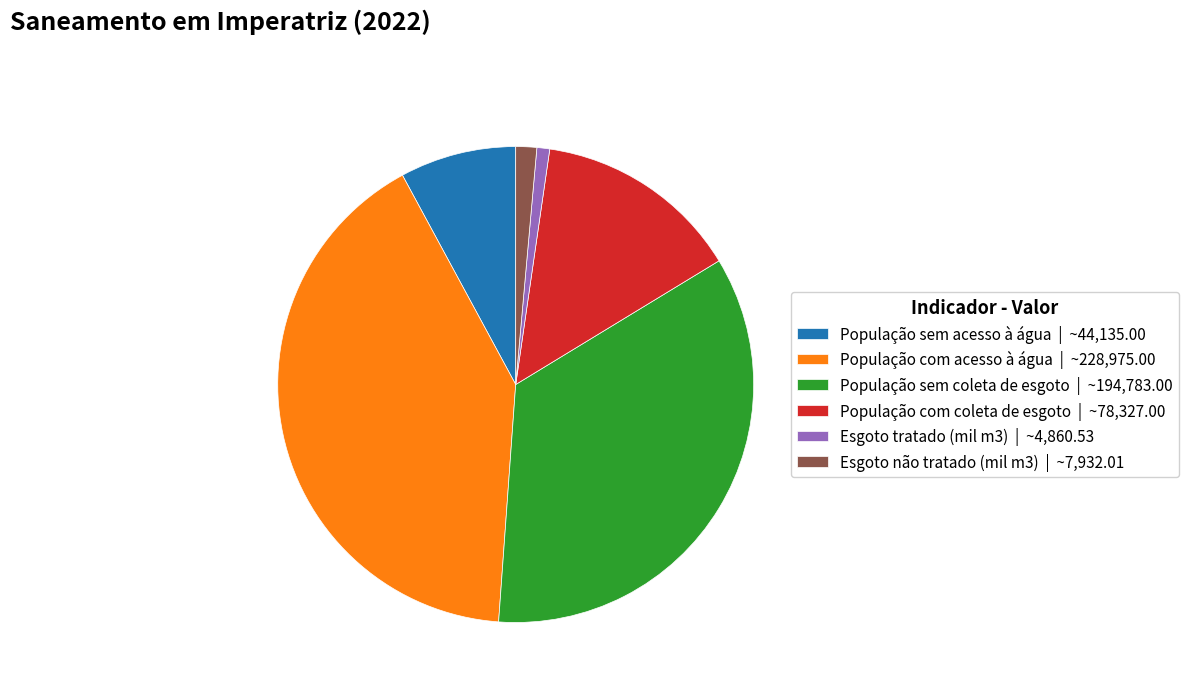

Is it true that Esgoto não tratado (mil m3) | ~7,932.01 is 1% of the pie?

True